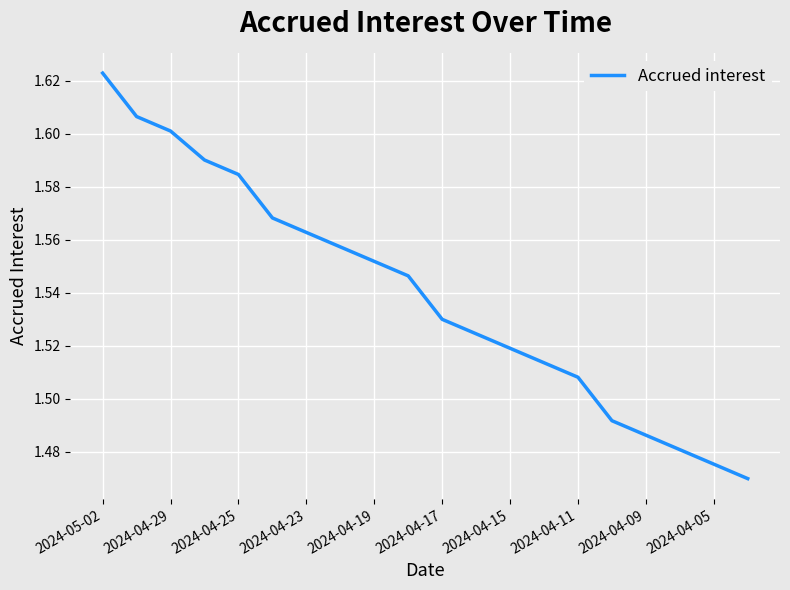

What is the greatest value displayed?

1.6